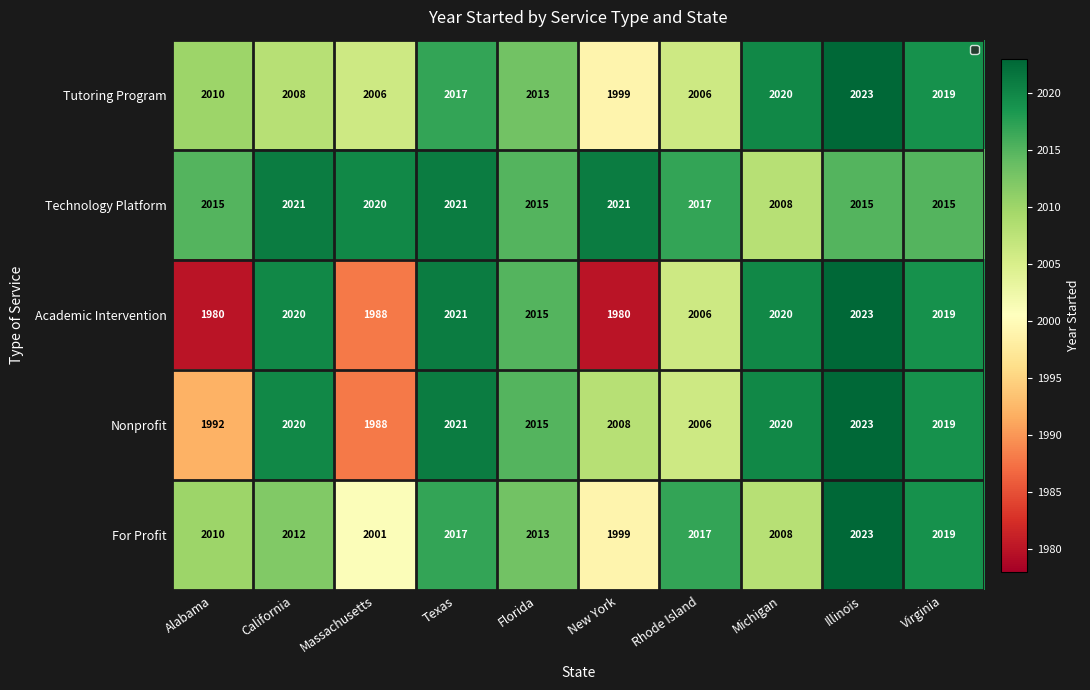

True or false: Technology Platform has a value of 2021 at California.

True